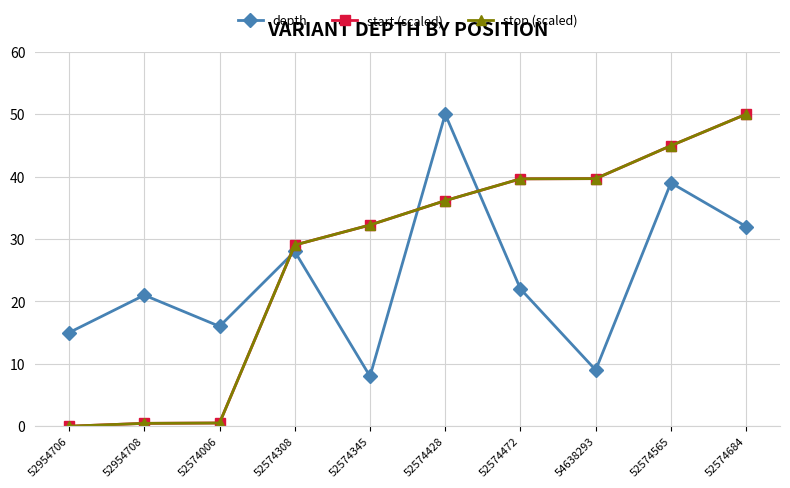

What is the maximum value for depth?

50.0